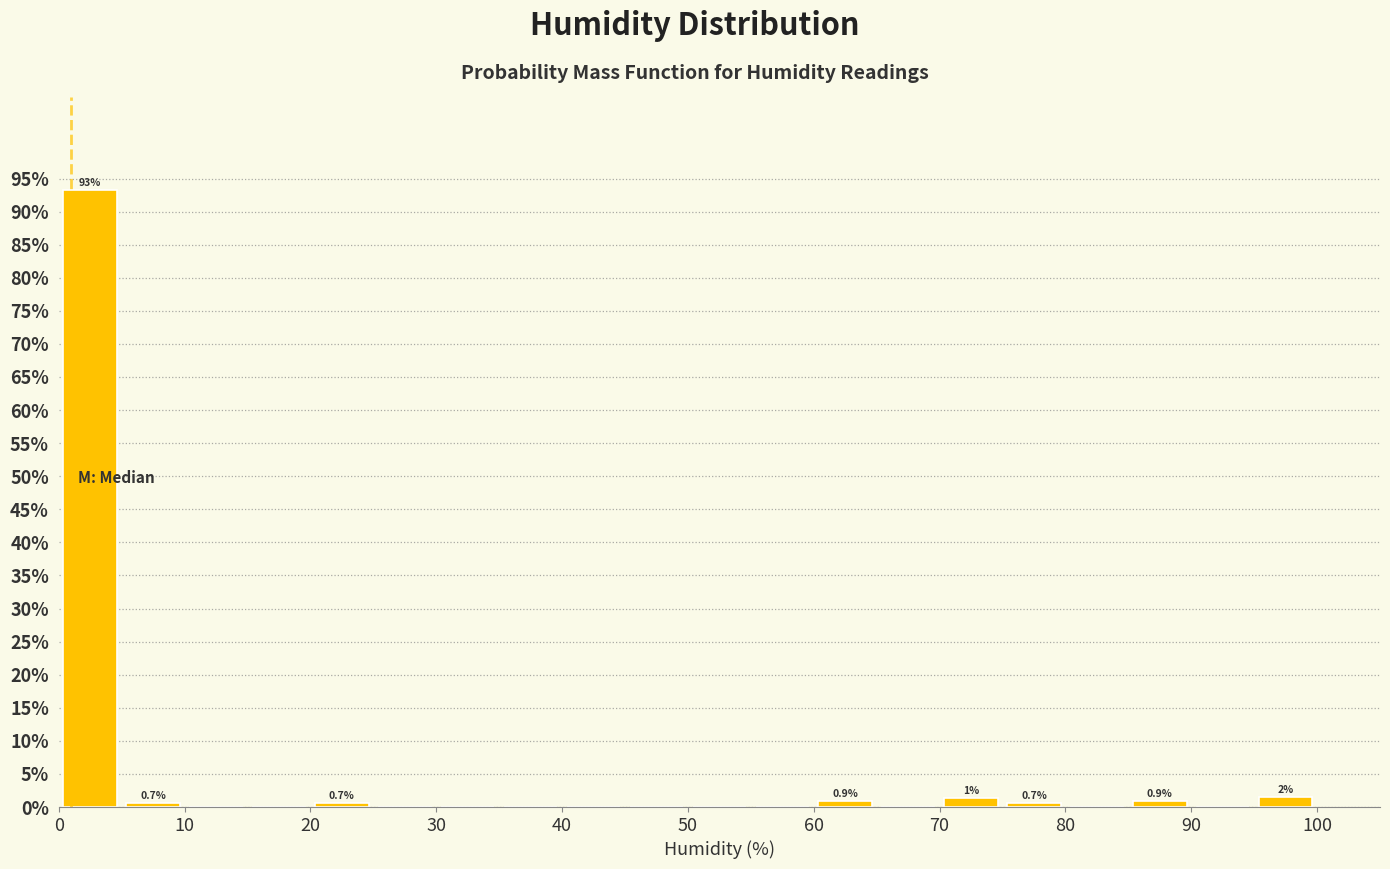

Over which range of the x-axis is the bar tallest?

0 to 5